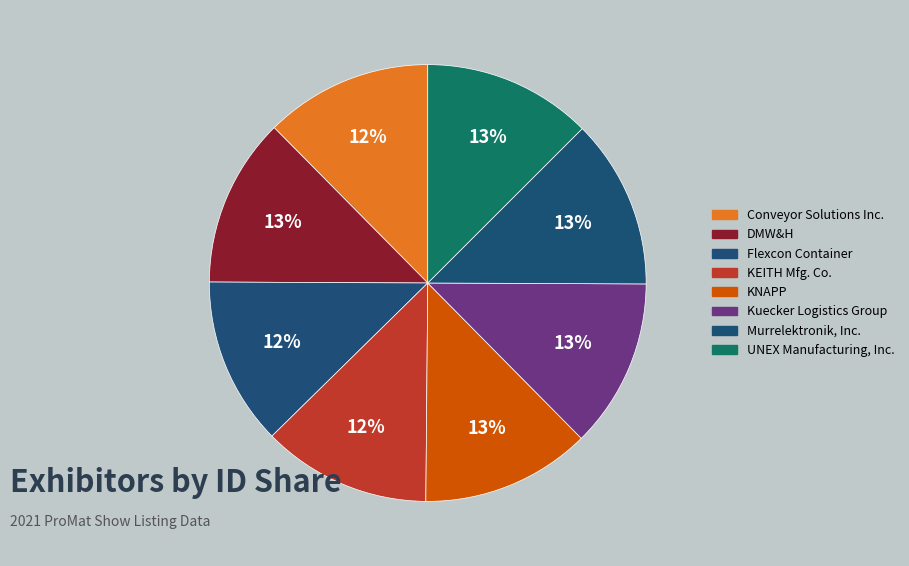

How many segments does this pie chart have?

8